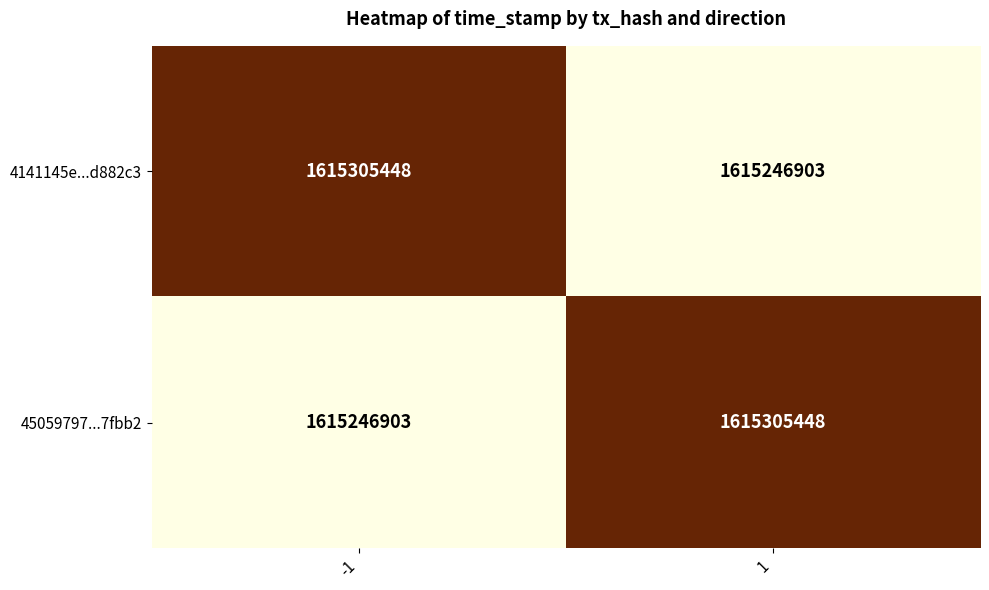

Reading left to right, list all the values displayed in this chart.

4141145e...d882c3: -1=1615305448	1=1615246903
45059797...7fbb2: -1=1615246903	1=1615305448